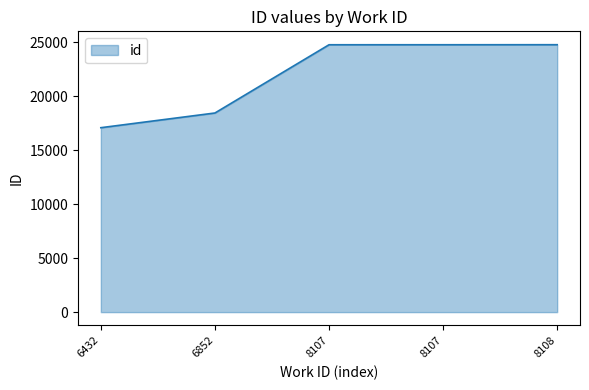

Does the chart have visible grid lines?

No